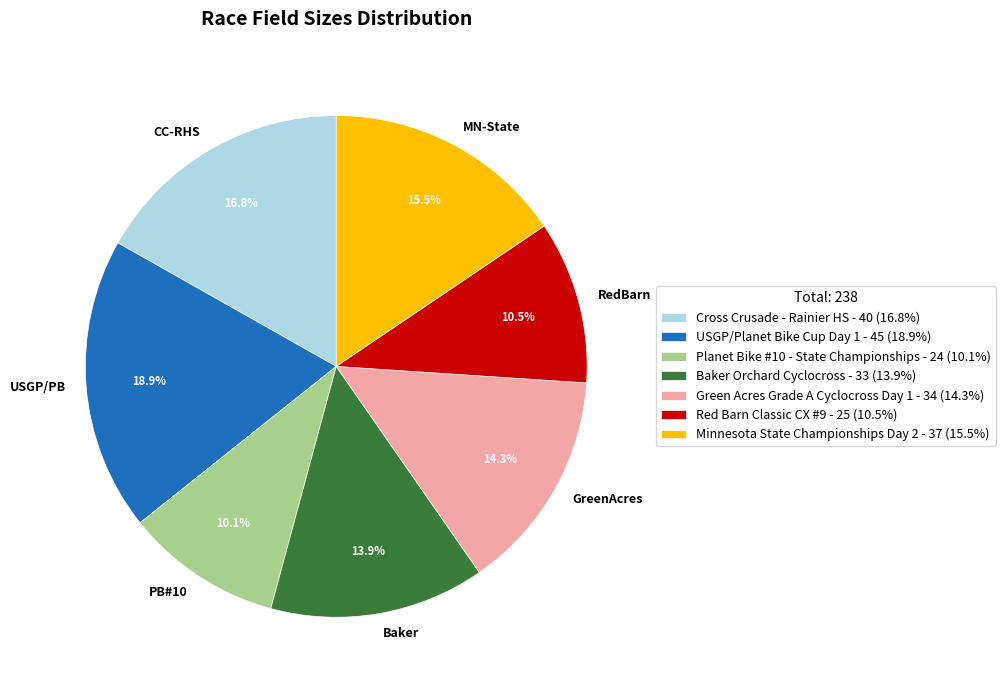

What is the ratio of the value at Minnesota State Championships Day 2 to the value at Cross Crusade - Rainier HS?

0.9